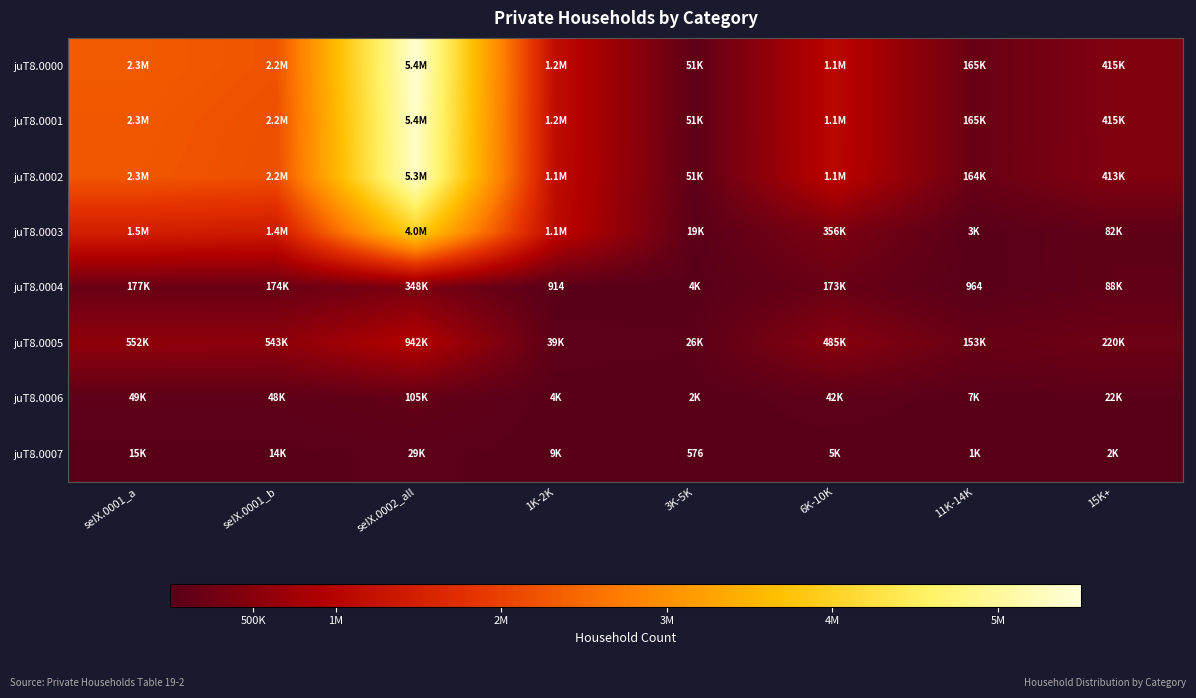

What is the spread (max minus min) of values at 11K-14K?

164487